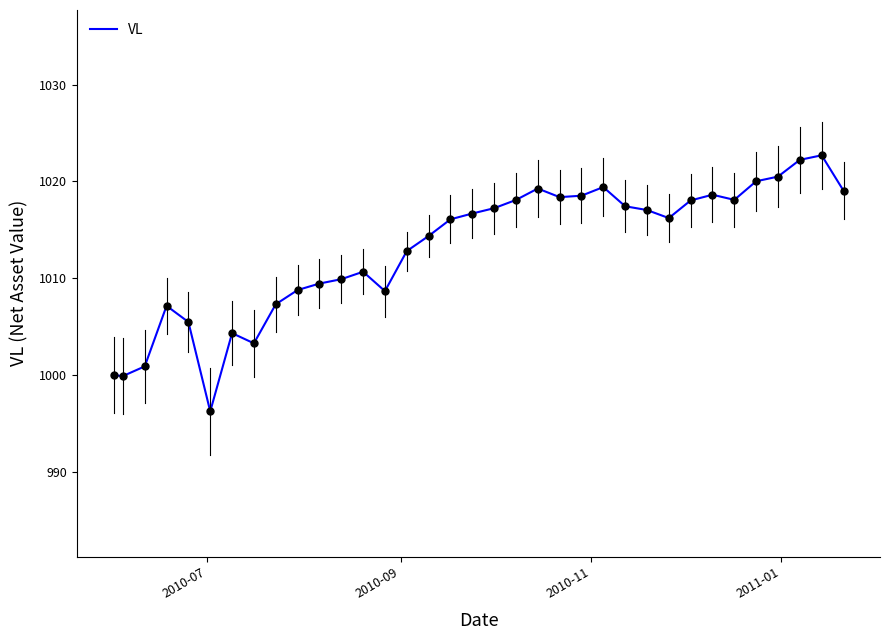

What is the minimum value shown in the chart?

996.3